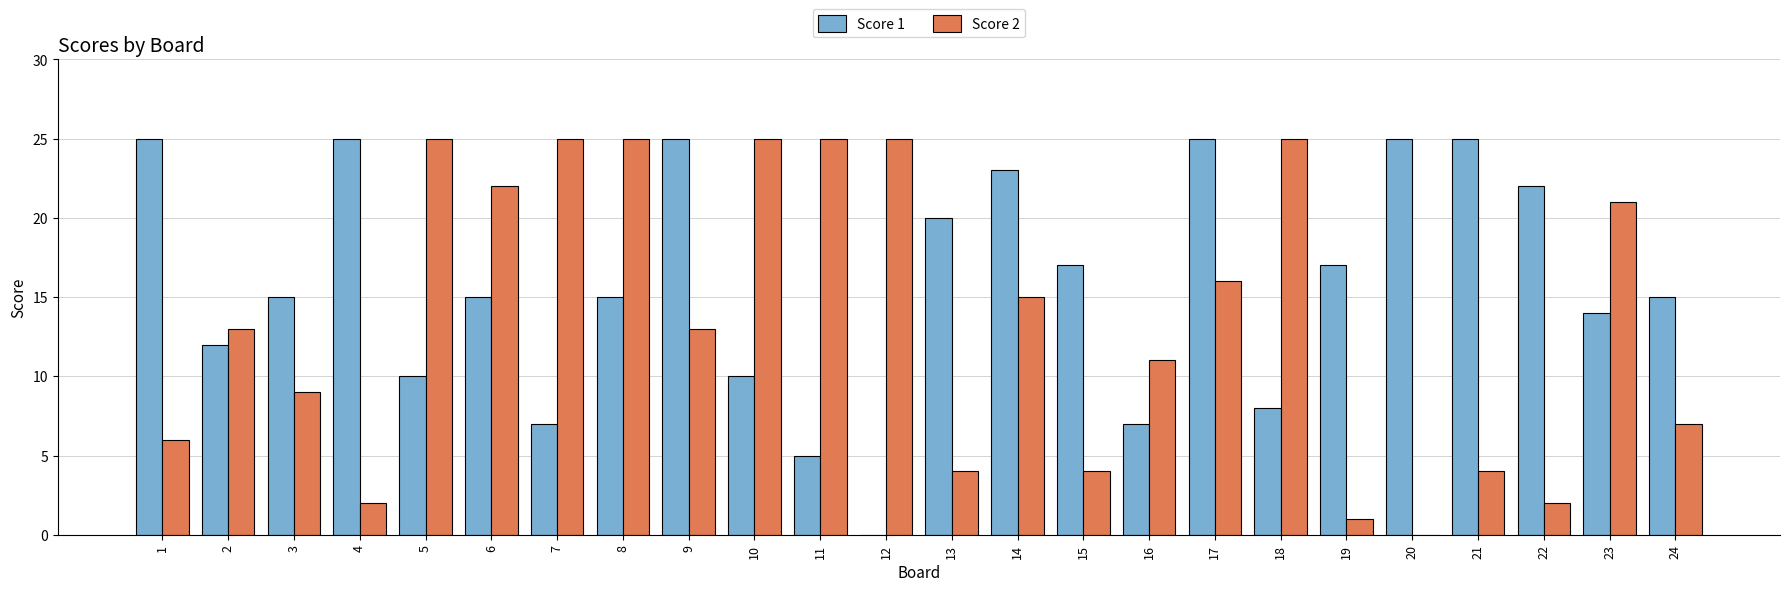

How many groups of bars are there?

24